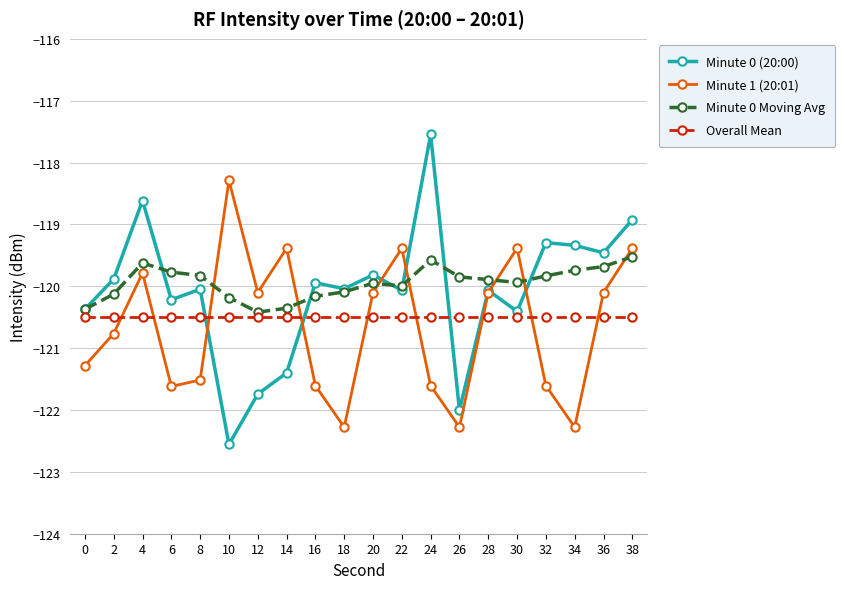

What is the total value across all series at 2?

-481.3